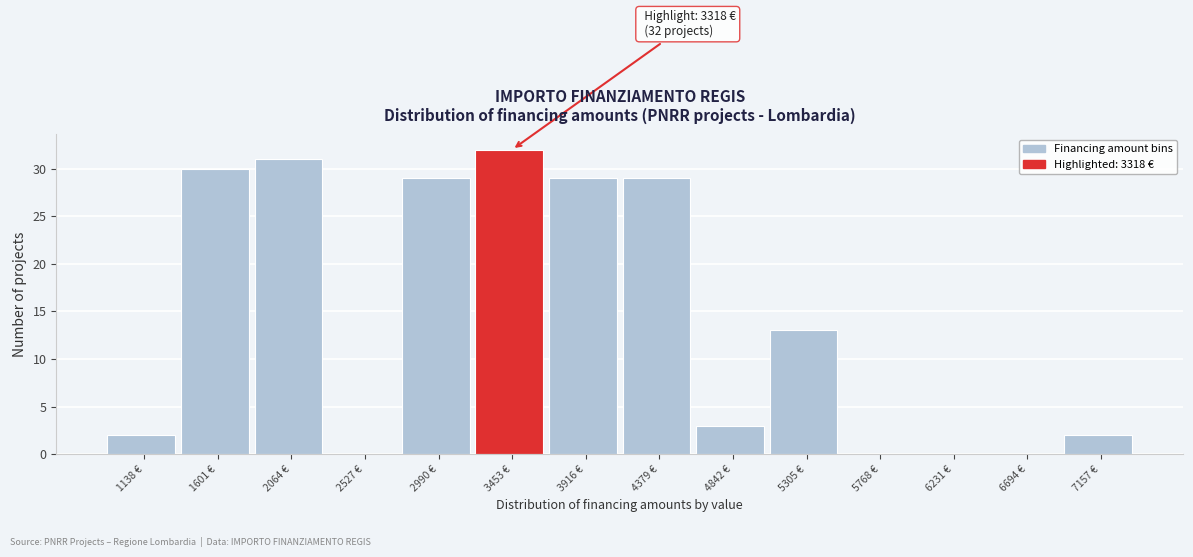

Which range on the x-axis has the tallest bar?

3200 to 3700